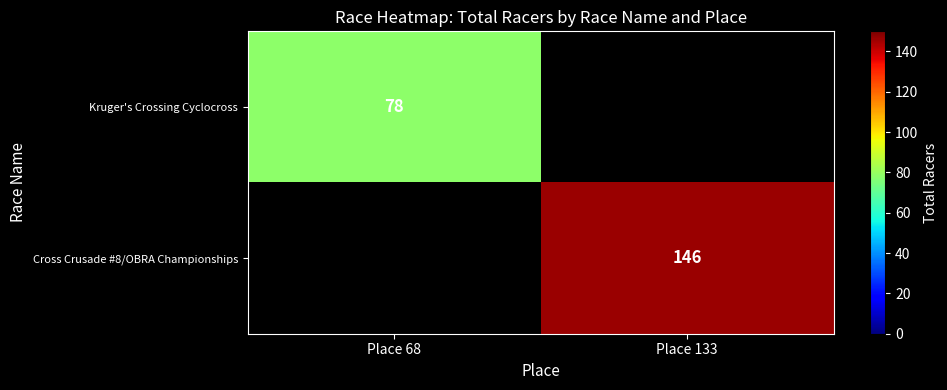

The Cross Crusade #8/OBRA Championships series shows 146 at Place 133. True or false?

True